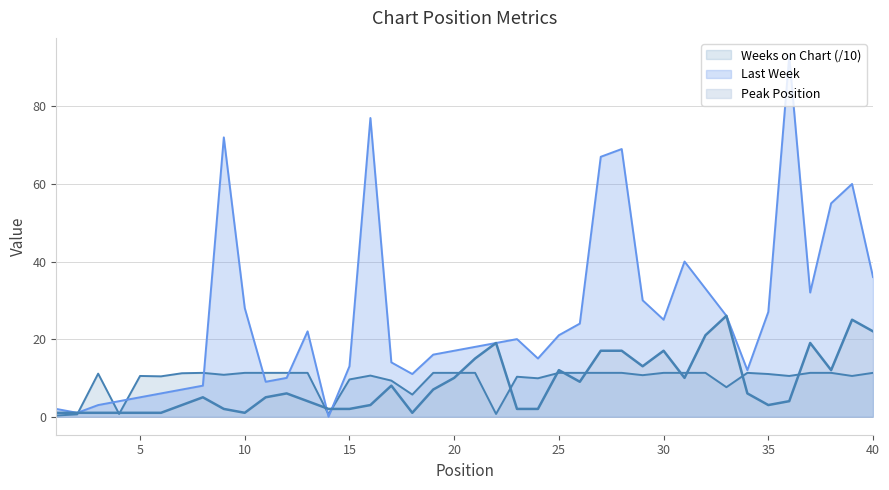

How many data points in Peak Position are above 6?

18